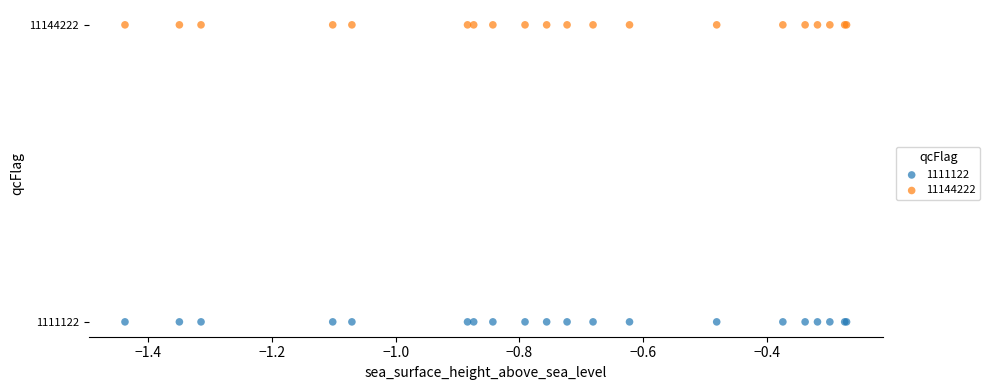

Which series contains the lowest Y value?

1111122